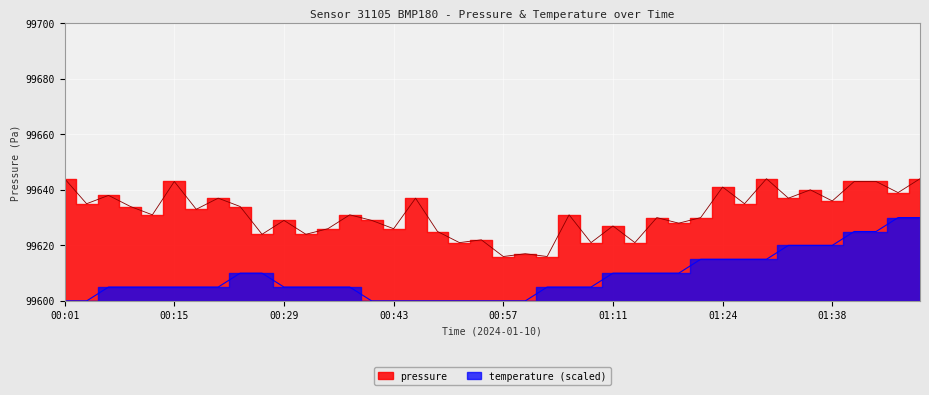

Reading right to left, transcribe all the data shown in this chart.

pressure: 99644.0	99639.0	99643.0	99643.0	99636.0	99640.0	99637.0	99644.0	99635.0	99641.0	99630.0	99628.0	99630.0	99621.0	99627.0	99621.0	99631.0	99616.0	99617.0	99616.0	99622.0	99621.0	99625.0	99637.0	99626.0	99629.0	99631.0	99626.0	99624.0	99629.0	99624.0	99634.0	99637.0	99633.0	99643.0	99631.0	99634.0	99638.0	99635.0	99644.0
temperature: 99630.0	99630.0	99625.0	99625.0	99620.0	99620.0	99620.0	99615.0	99615.0	99615.0	99615.0	99610.0	99610.0	99610.0	99610.0	99605.0	99605.0	99605.0	99600.0	99600.0	99600.0	99600.0	99600.0	99600.0	99600.0	99600.0	99605.0	99605.0	99605.0	99605.0	99610.0	99610.0	99605.0	99605.0	99605.0	99605.0	99605.0	99605.0	99600.0	99600.0